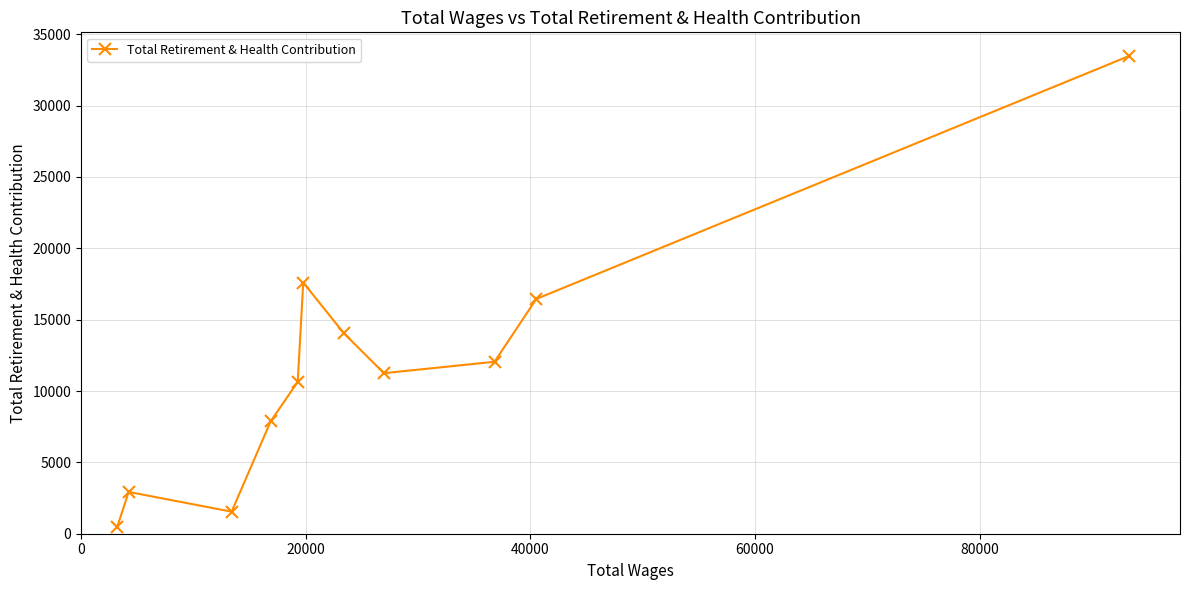

Count the number of data series in this chart.

1